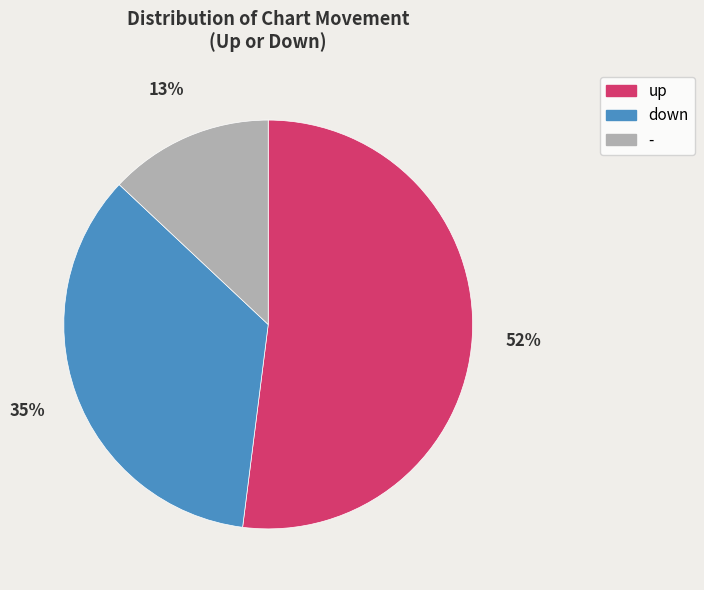

Is it true that up is 52% of the pie?

True